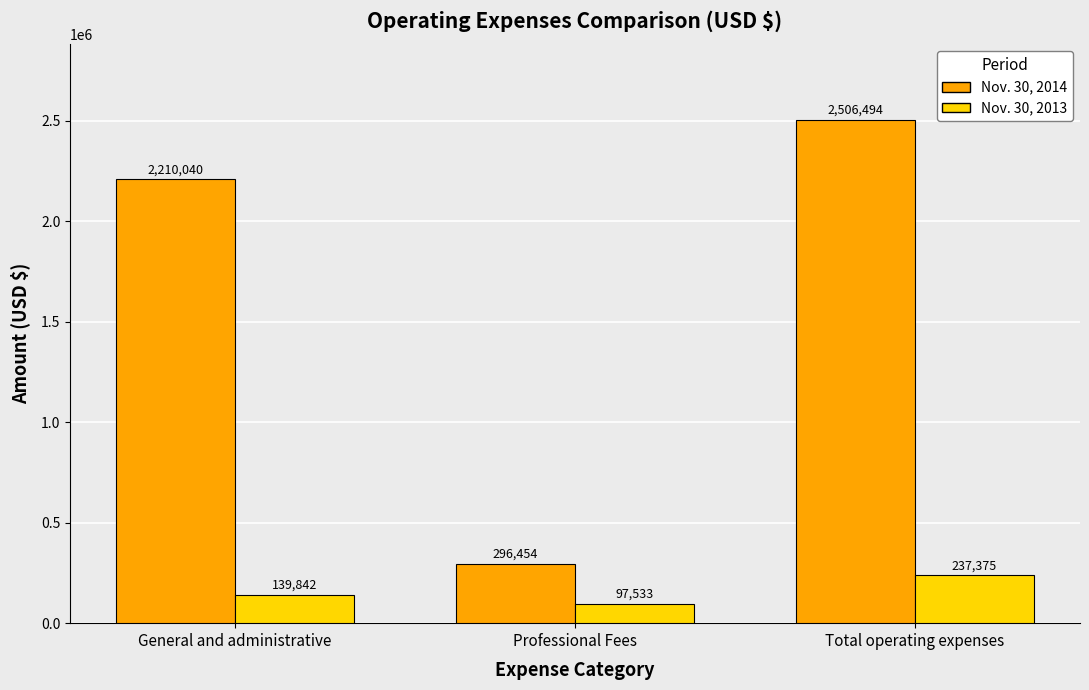

What is the spread (max minus min) of values at Professional Fees?

198921